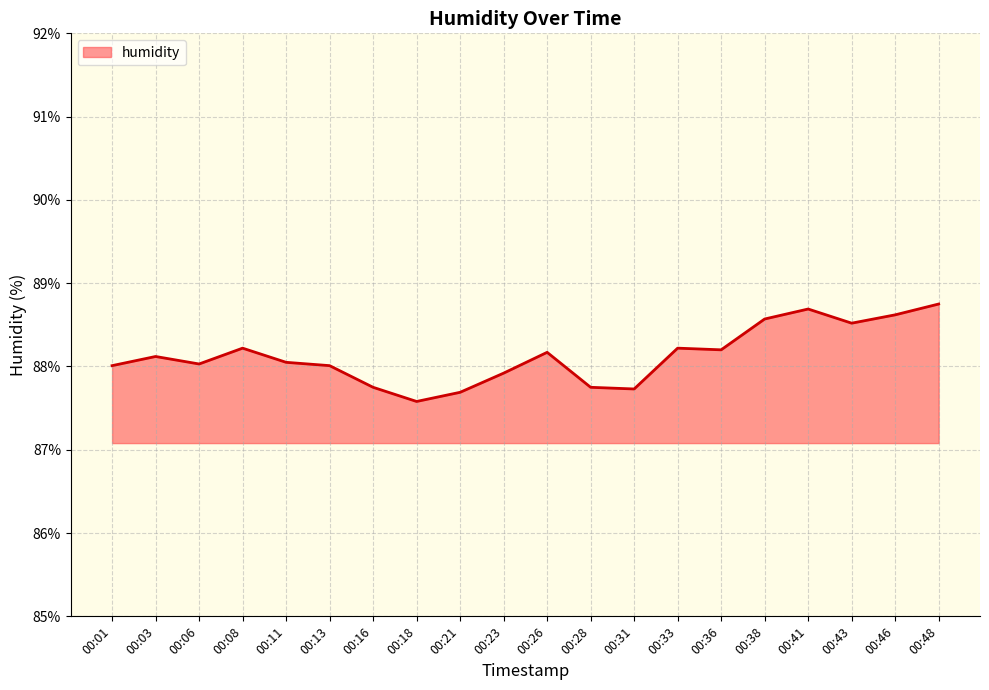

What is the minimum value shown in the chart?

87.6